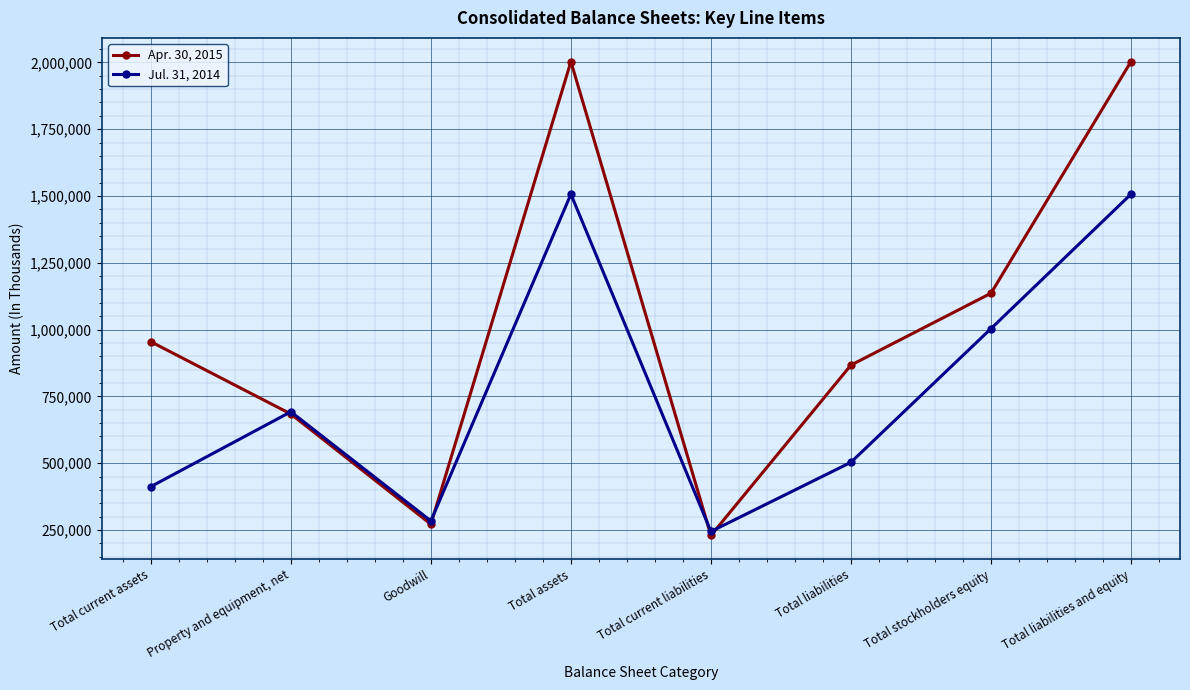

Does the chart have visible grid lines?

Yes